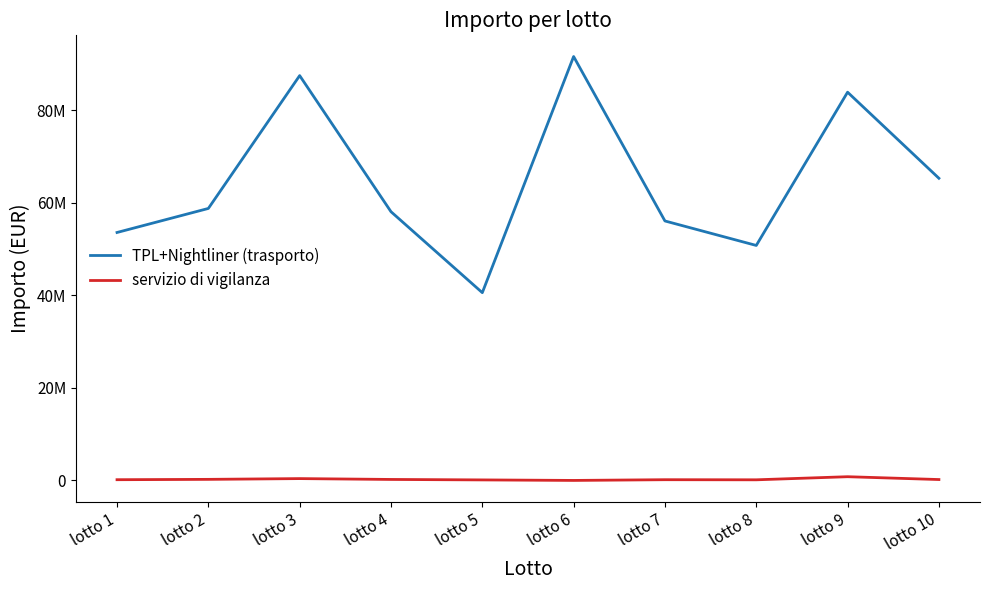

True or false: servizio di vigilanza and TPL+Nightliner (trasporto) cross at least once.

False